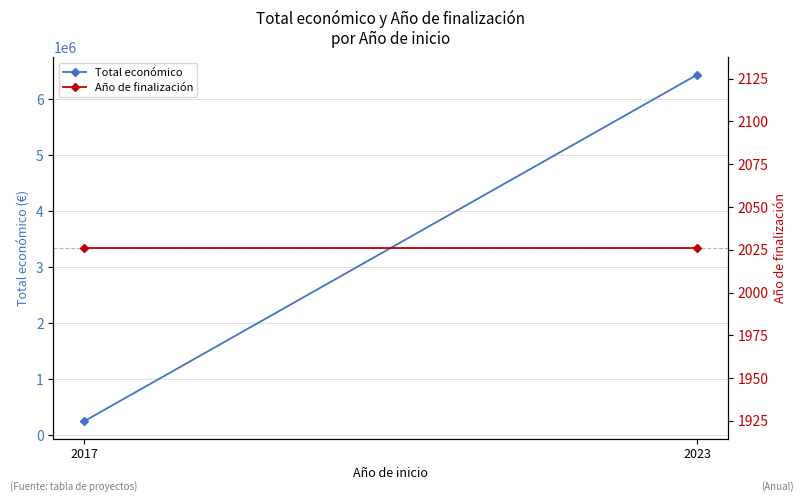

What are all the series names shown in the legend?

Total económico, Año de finalización